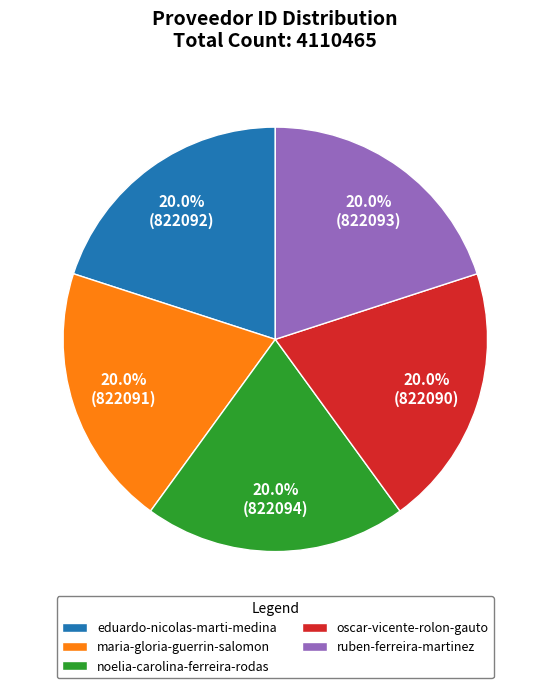

To the nearest percent, what is the combined percentage of ruben-ferreira-martinez and noelia-carolina-ferreira-rodas?

40%